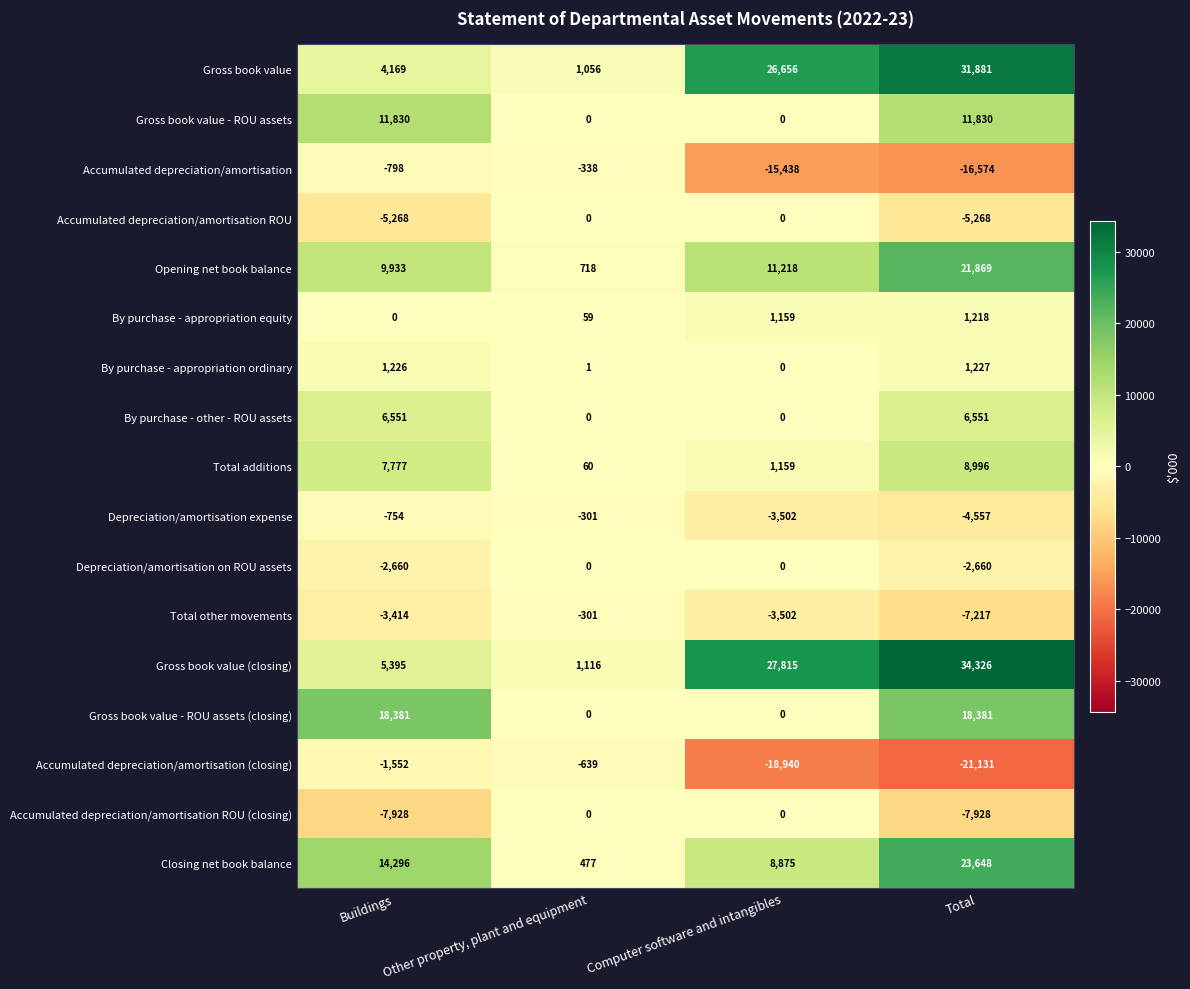

At Buildings, list the series in order from largest to smallest.

Gross book value - ROU assets (closing), Closing net book balance, Gross book value - ROU assets, Opening net book balance, Total additions, By purchase - other - ROU assets, Gross book value (closing), Gross book value, By purchase - appropriation ordinary, By purchase - appropriation equity, Depreciation/amortisation expense, Accumulated depreciation/amortisation, Accumulated depreciation/amortisation (closing), Depreciation/amortisation on ROU assets, Total other movements, Accumulated depreciation/amortisation ROU, Accumulated depreciation/amortisation ROU (closing)